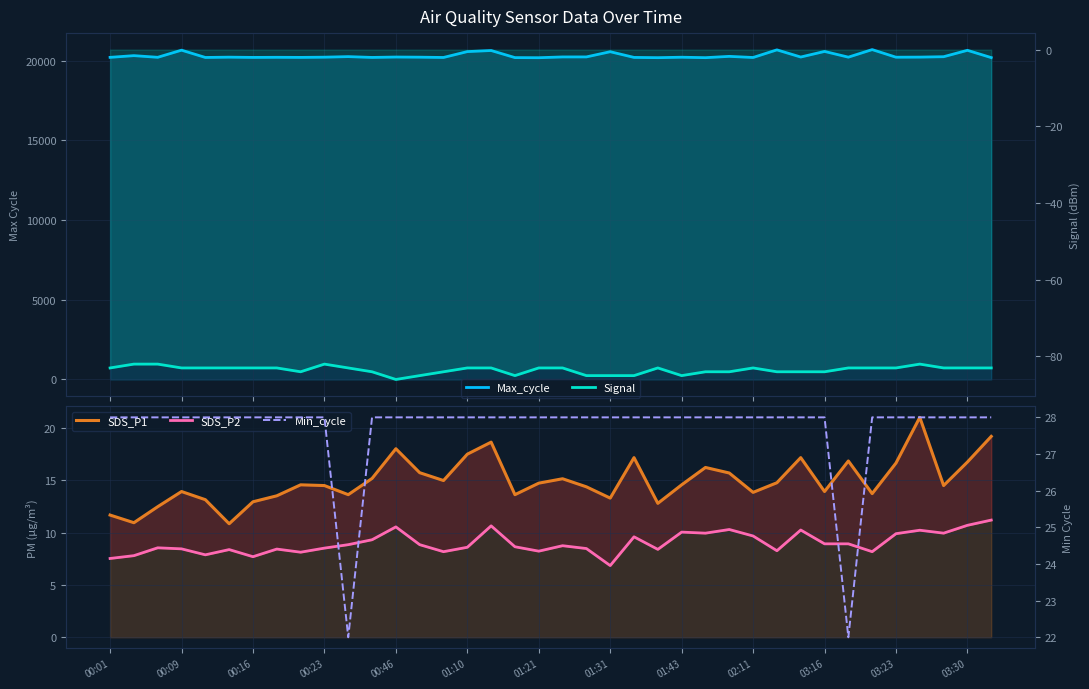

What is the lowest value of the Signal series?

-86.0